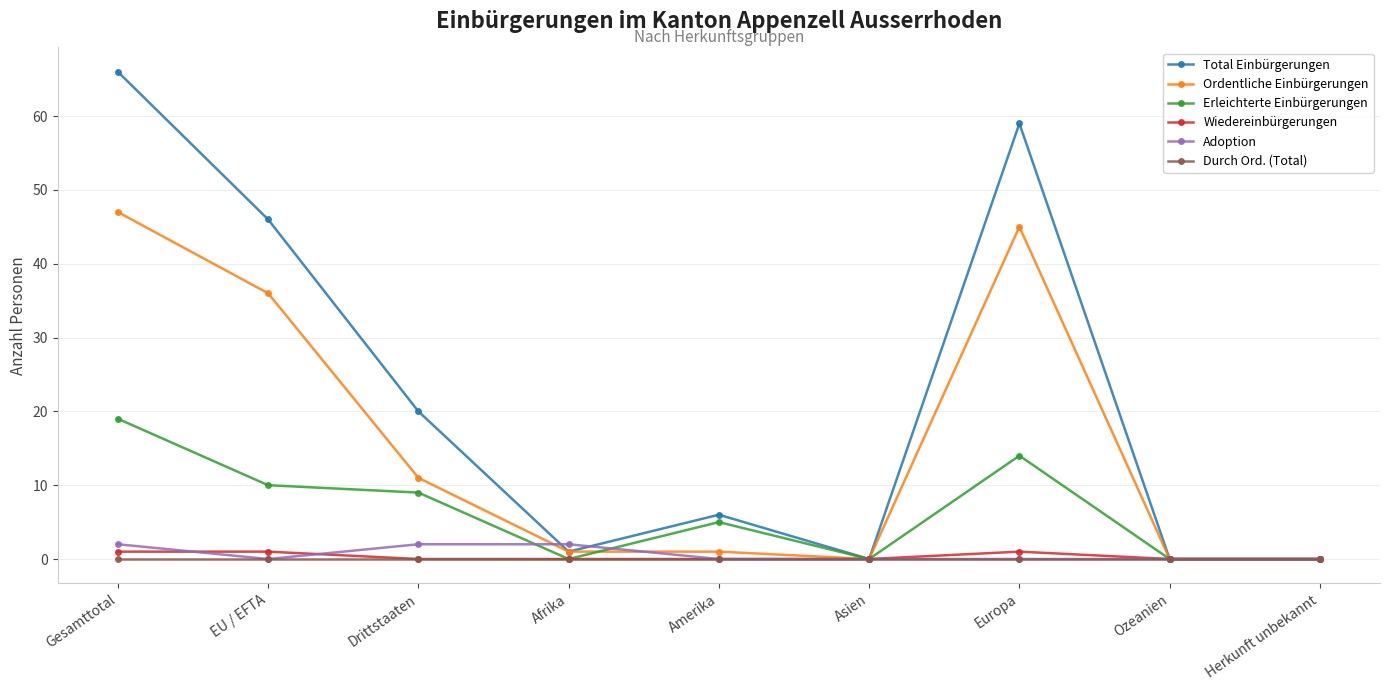

Is it true that Durch Ord. (Total) equals 0 at Drittstaaten?

True